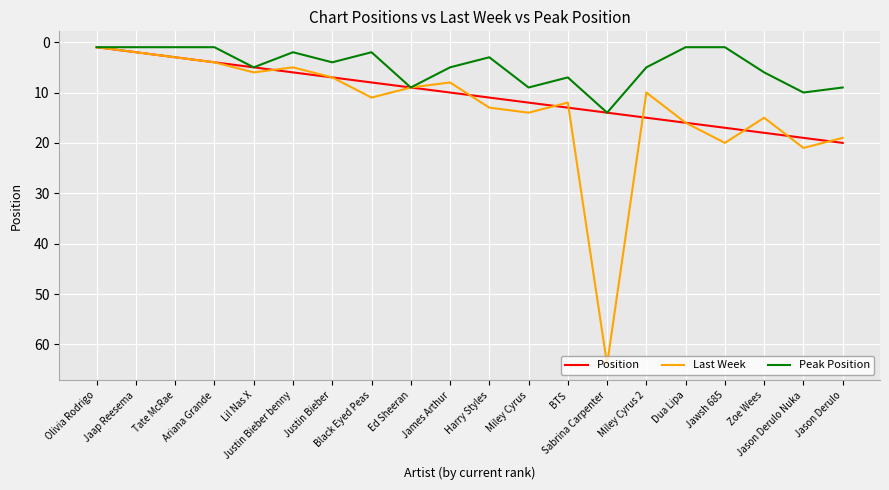

Rank the series by their average value, from highest to lowest.

Last Week, Position, Peak Position